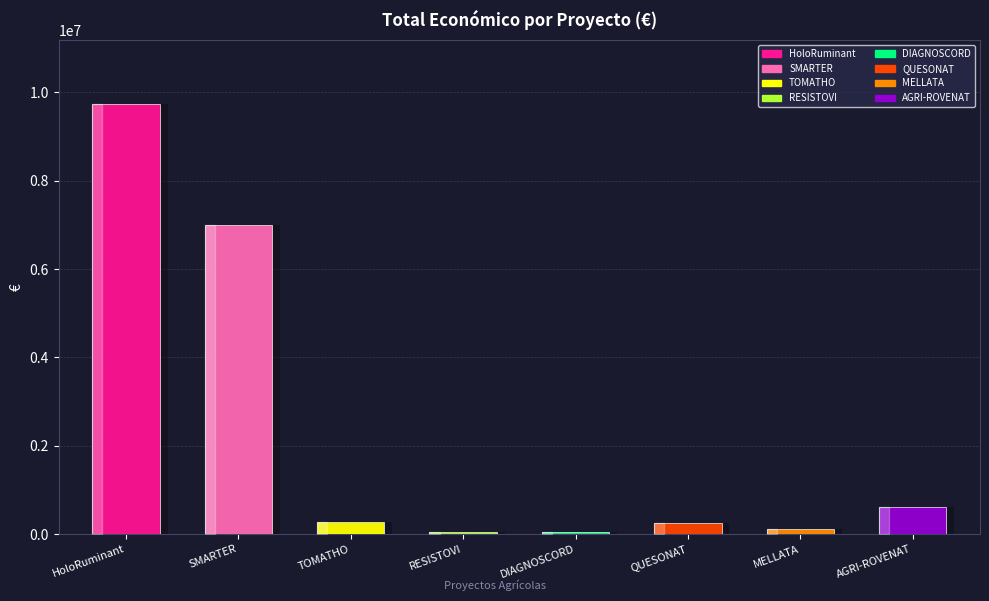

What is the label of the 6th bar from the right?

TOMATHO